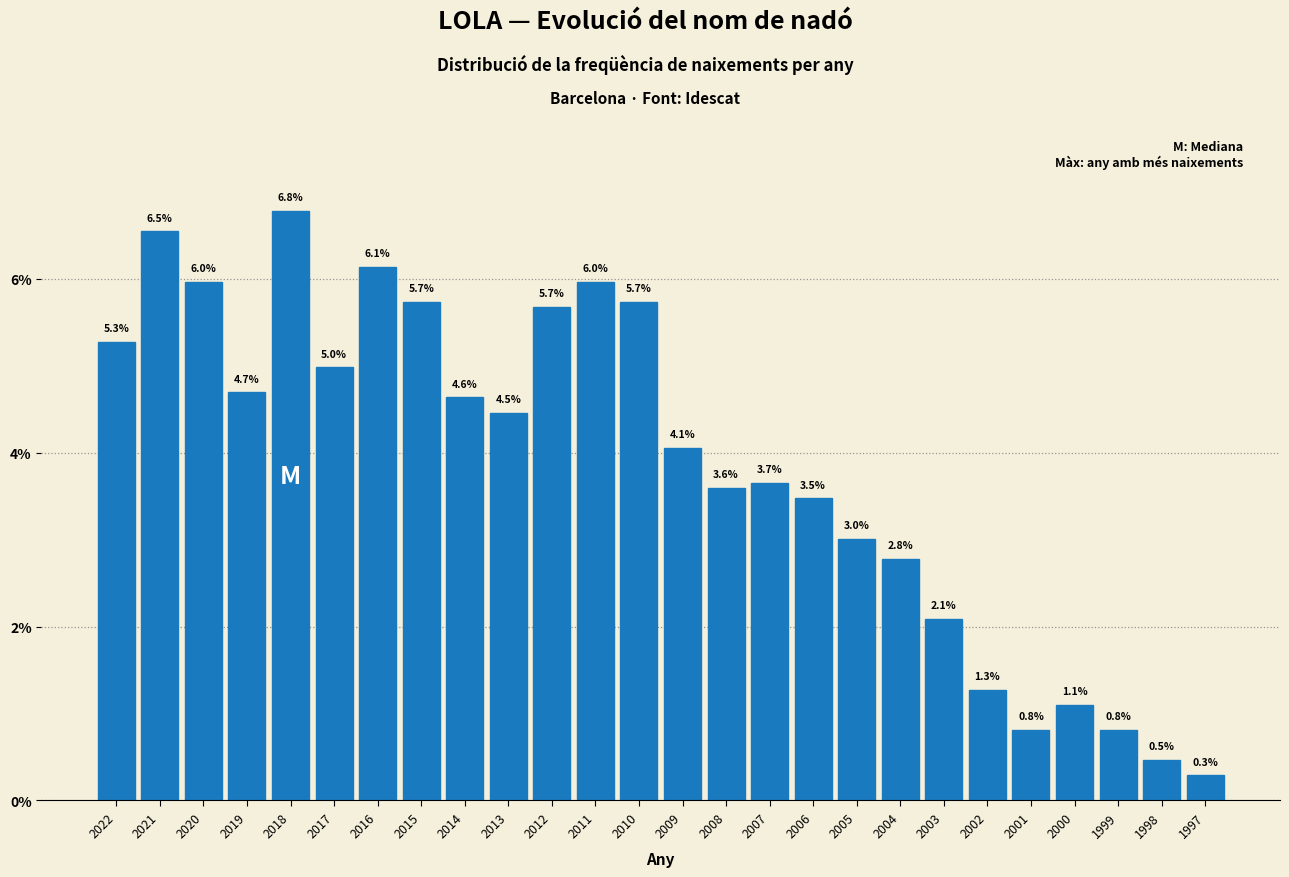

Reading right to left, what are all the values shown in this chart?

0.3	0.5	0.8	1.1	0.8	1.3	2.1	2.8	3.0	3.5	3.7	3.6	4.1	5.7	6.0	5.7	4.5	4.6	5.7	6.1	5.0	6.8	4.7	6.0	6.5	5.3